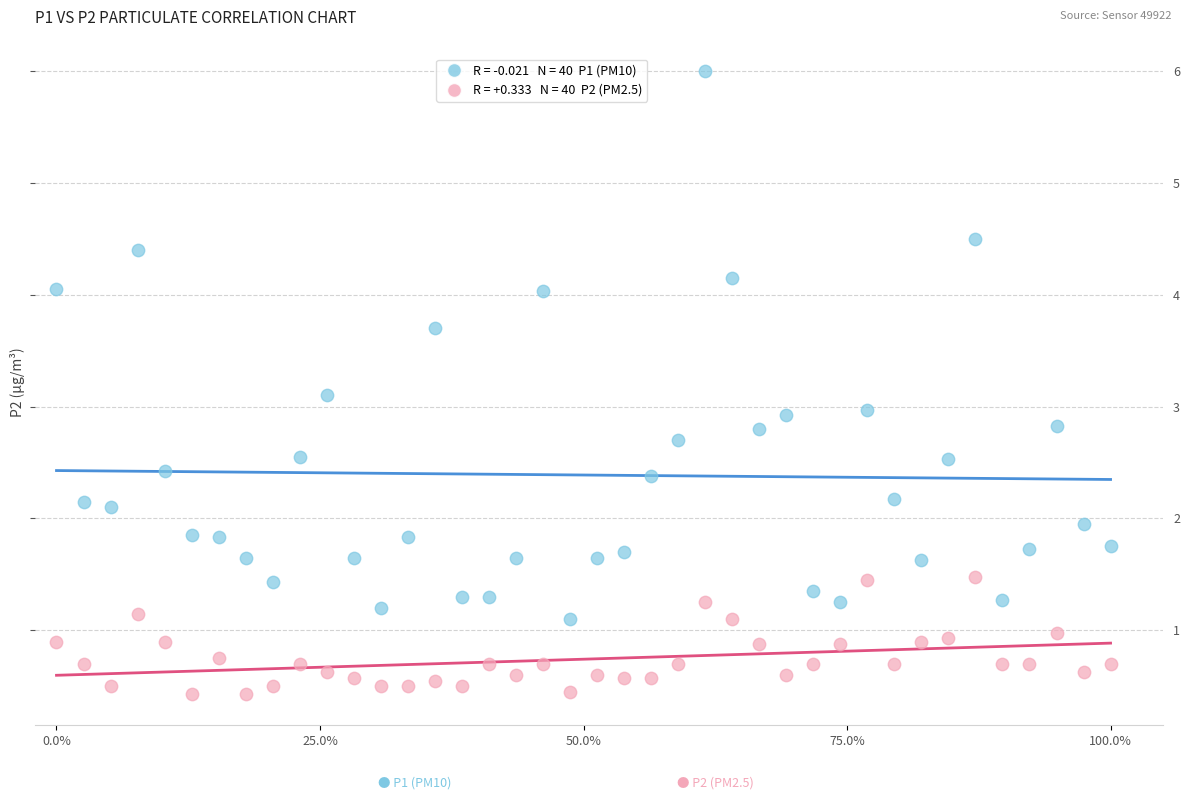

Across all data points, what is the range of X values (max minus min)?

1.0